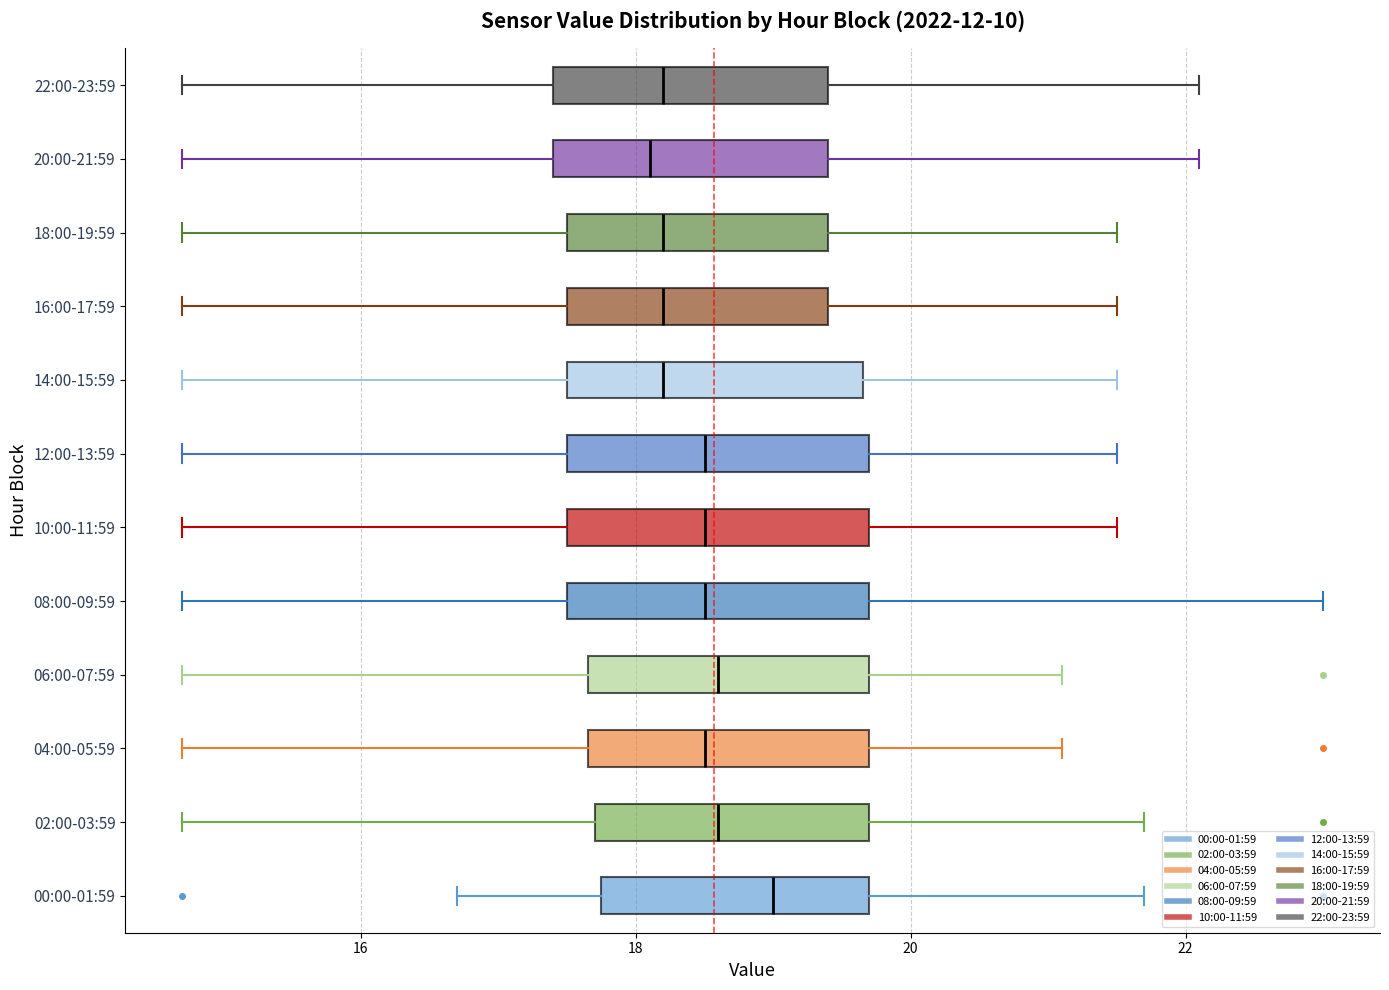

Where is the right edge of the box for 16:00-17:59 on the x-axis? The values are not printed on the chart, so give them approximately, as read against the axis.

19.4